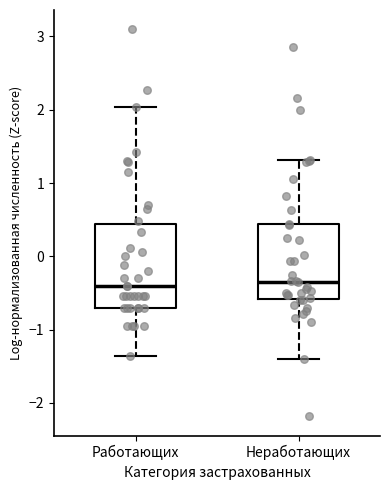

Comparing the boxes themselves (not the whiskers), which one is the tallest?

Работающих